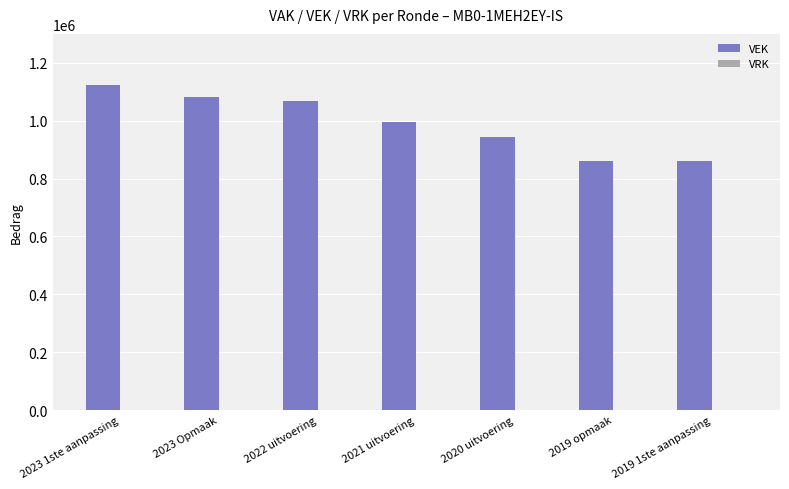

Count the number of categories in the chart.

7